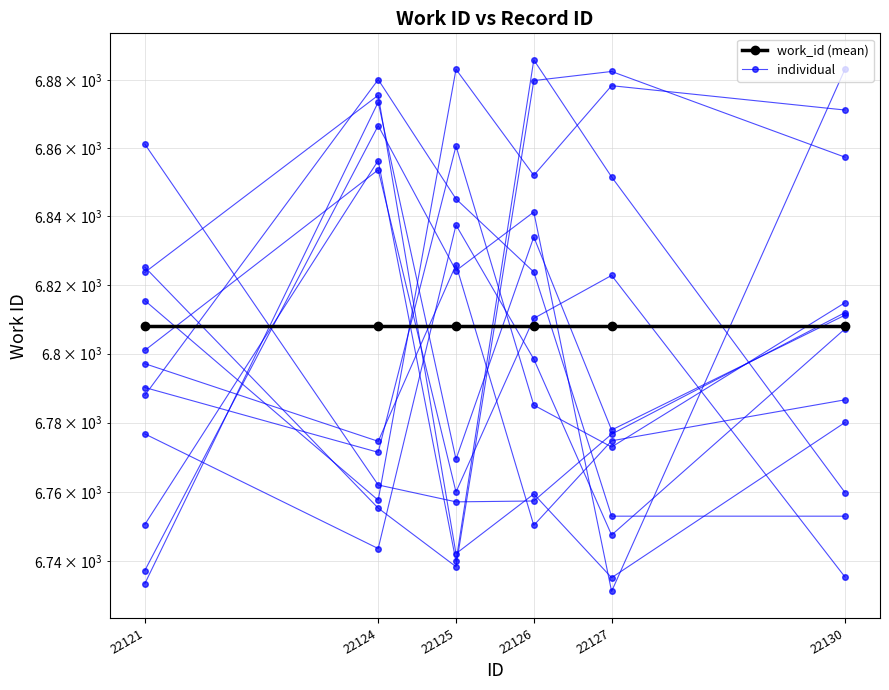

Between 22124 and 22127, which series saw the biggest shift?

individual_0